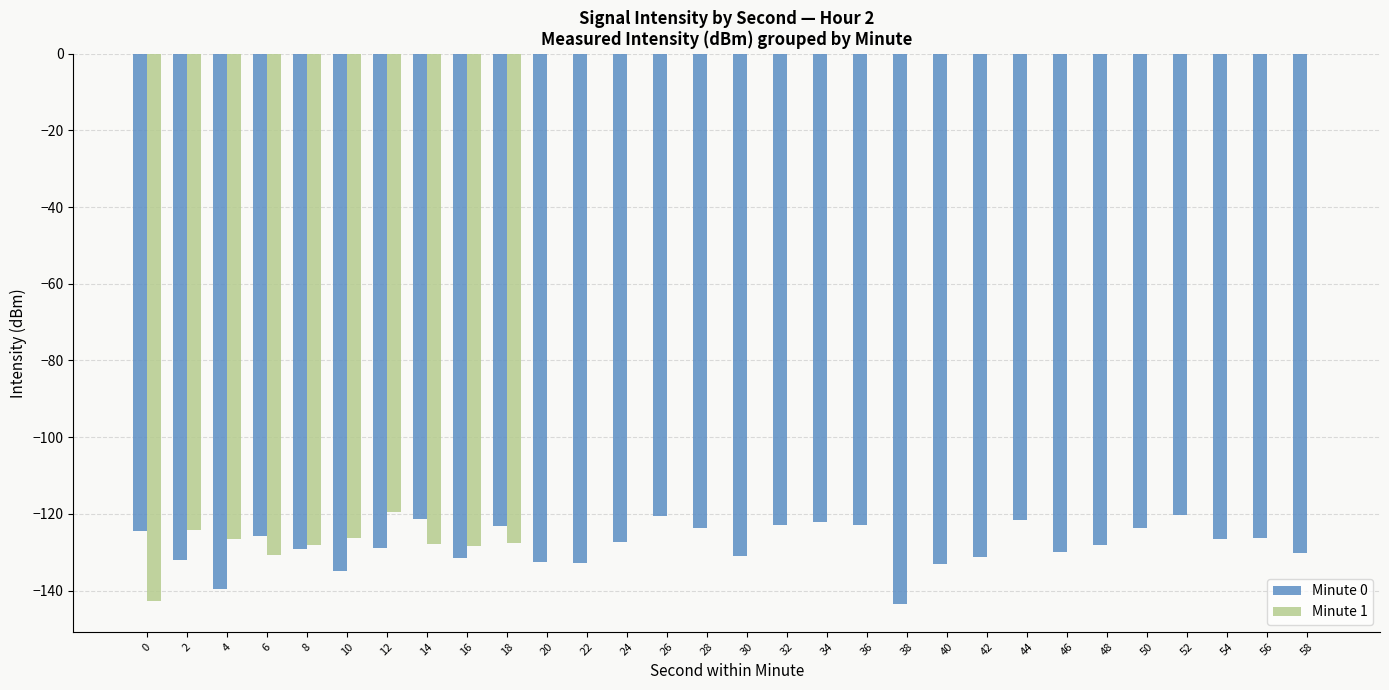

What are all the series names shown in the legend?

Minute 0, Minute 1